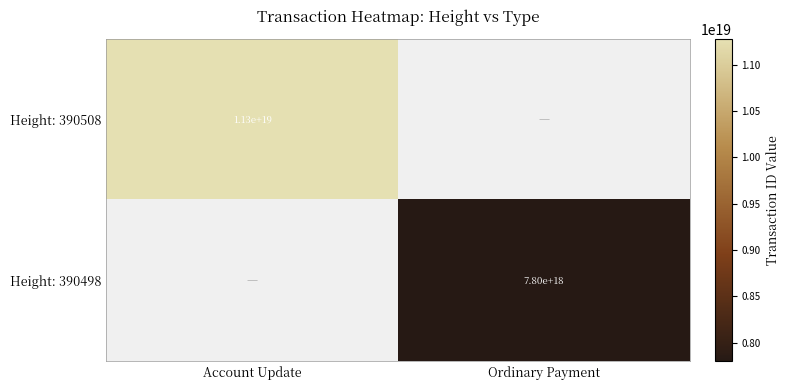

True or false: Height: 390498 has a value of 4353974960395765248 at Ordinary Payment.

False